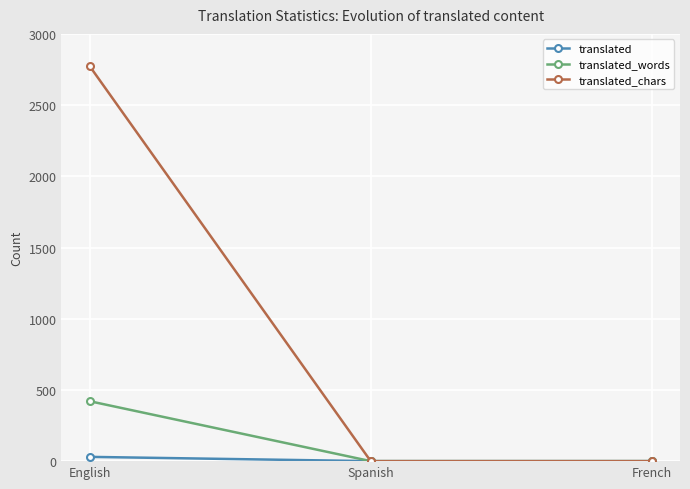

Is the value of translated_words at English greater than the value of translated_chars at English?

No